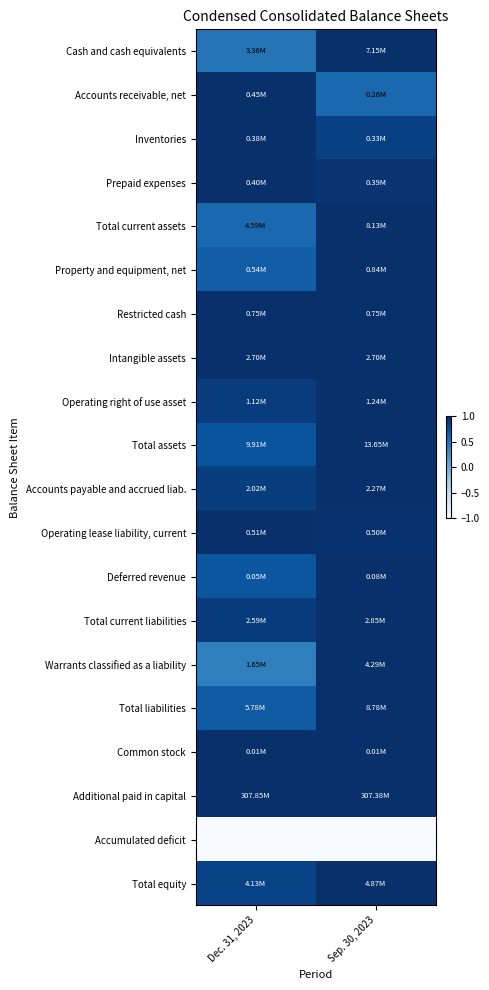

Reading right to left, what are all the values shown in this chart?

Cash and cash equivalents: Sep. 30, 2023=1.0	Dec. 31, 2023=0.5
Accounts receivable, net: Sep. 30, 2023=0.6	Dec. 31, 2023=1.0
Inventories: Sep. 30, 2023=0.9	Dec. 31, 2023=1.0
Prepaid expenses: Sep. 30, 2023=1.0	Dec. 31, 2023=1.0
Total current assets: Sep. 30, 2023=1.0	Dec. 31, 2023=0.6
Property and equipment, net: Sep. 30, 2023=1.0	Dec. 31, 2023=0.6
Restricted cash: Sep. 30, 2023=1.0	Dec. 31, 2023=1.0
Intangible assets: Sep. 30, 2023=1.0	Dec. 31, 2023=1.0
Operating right of use asset: Sep. 30, 2023=1.0	Dec. 31, 2023=0.9
Total assets: Sep. 30, 2023=1.0	Dec. 31, 2023=0.7
Accounts payable and accrued liab.: Sep. 30, 2023=1.0	Dec. 31, 2023=0.9
Operating lease liability, current: Sep. 30, 2023=1.0	Dec. 31, 2023=1.0
Deferred revenue: Sep. 30, 2023=1.0	Dec. 31, 2023=0.7
Total current liabilities: Sep. 30, 2023=1.0	Dec. 31, 2023=0.9
Warrants classified as a liability: Sep. 30, 2023=1.0	Dec. 31, 2023=0.4
Total liabilities: Sep. 30, 2023=1.0	Dec. 31, 2023=0.7
Common stock: Sep. 30, 2023=1.0	Dec. 31, 2023=1.0
Additional paid in capital: Sep. 30, 2023=1.0	Dec. 31, 2023=1.0
Accumulated deficit: Sep. 30, 2023=-1.0	Dec. 31, 2023=-1.0
Total equity: Sep. 30, 2023=1.0	Dec. 31, 2023=0.8